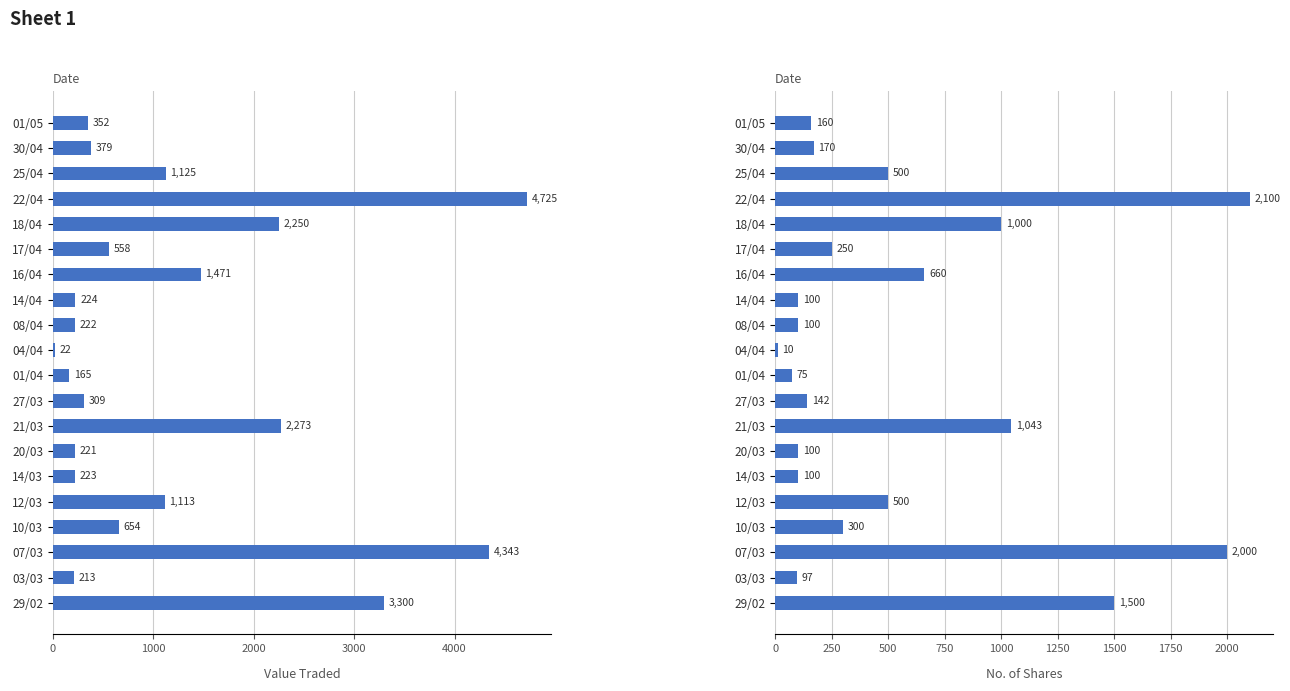

Reading left to right, what are all the values shown in this chart?

Value Traded: 352	379	1125	4725	2250	558	1471	224	222	22	165	309	2273	221	223	1113	654	4343	213	3300
No. of Shares: 160	170	500	2100	1000	250	660	100	100	10	75	142	1043	100	100	500	300	2000	97	1500